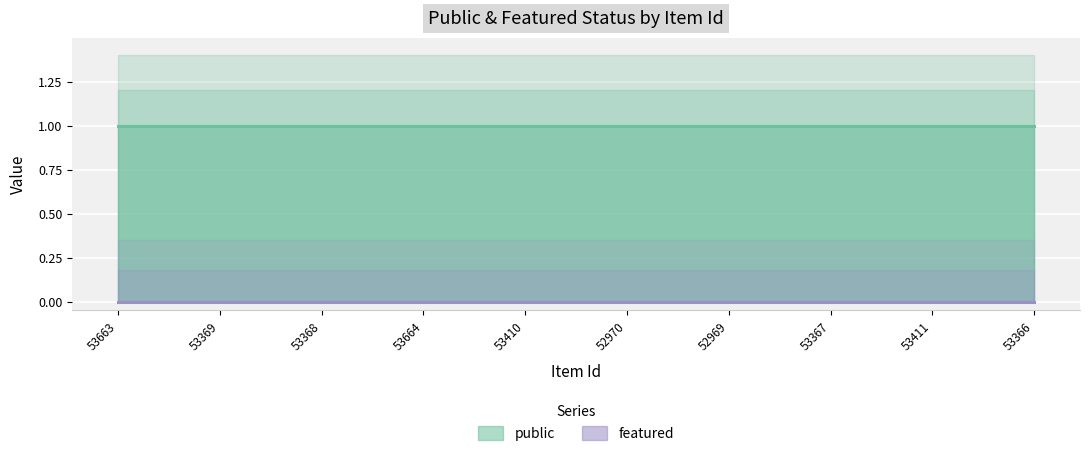

The value of featured at 53369 is 0. True or false?

True